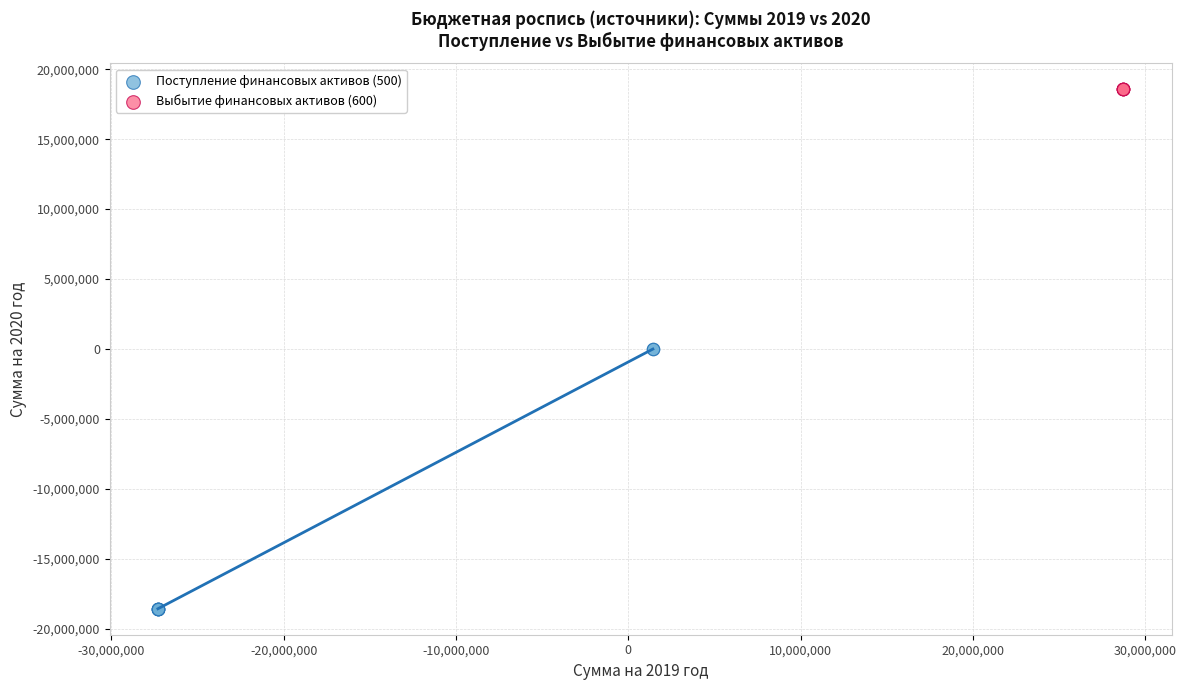

Which series reaches the minimum Y coordinate?

Поступление финансовых активов (500)